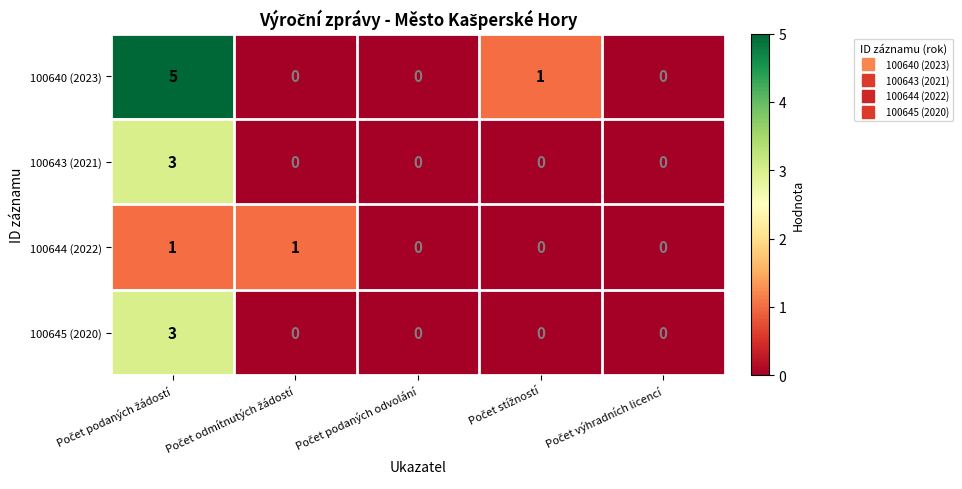

Which series has the largest range (max minus min)?

100640 (2023)